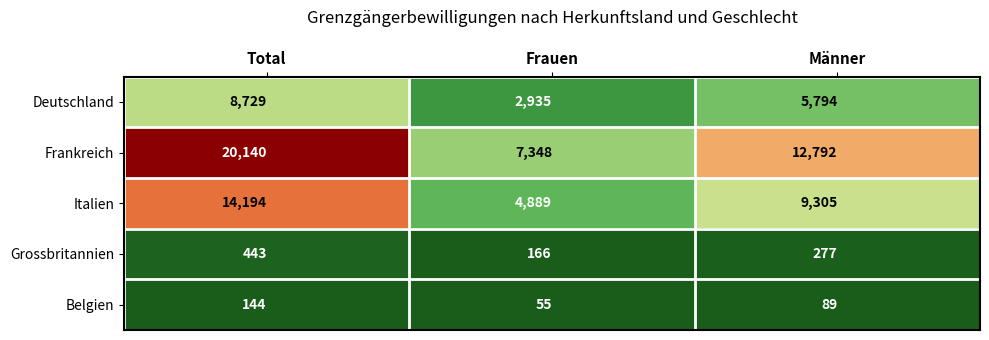

At which label does Italien first exceed 9305?

Total